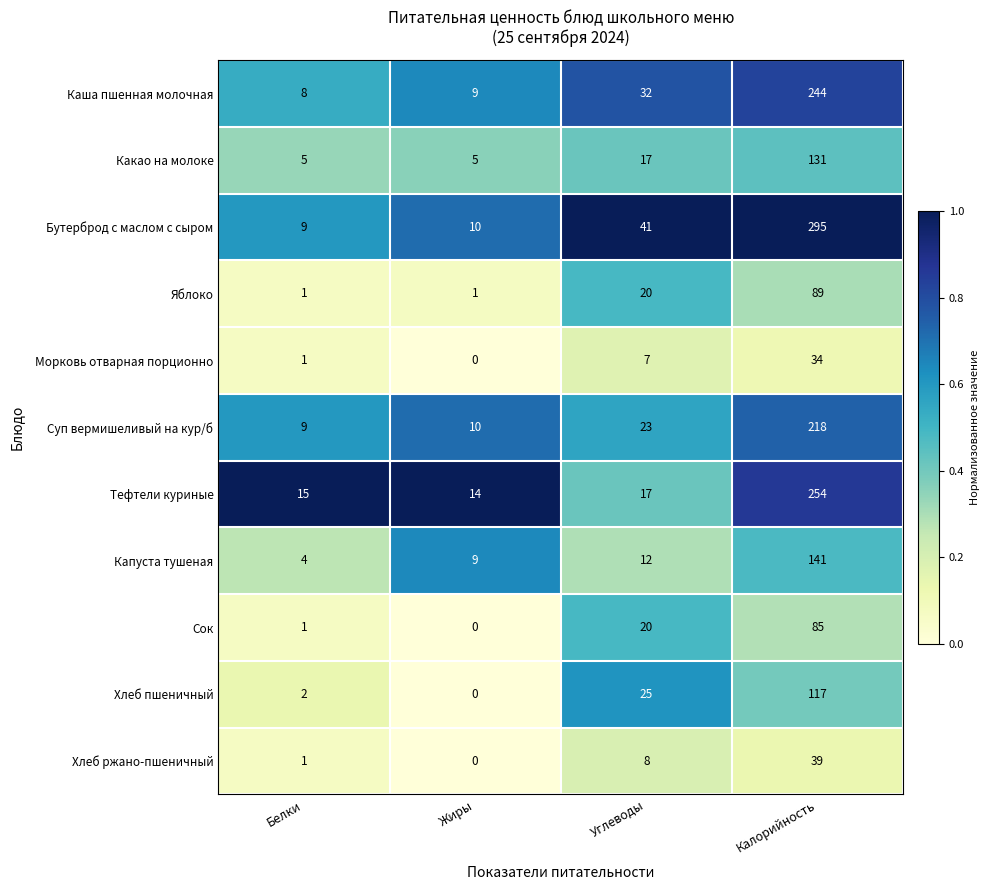

What is the average value of the Хлеб ржано-пшеничный series?

12